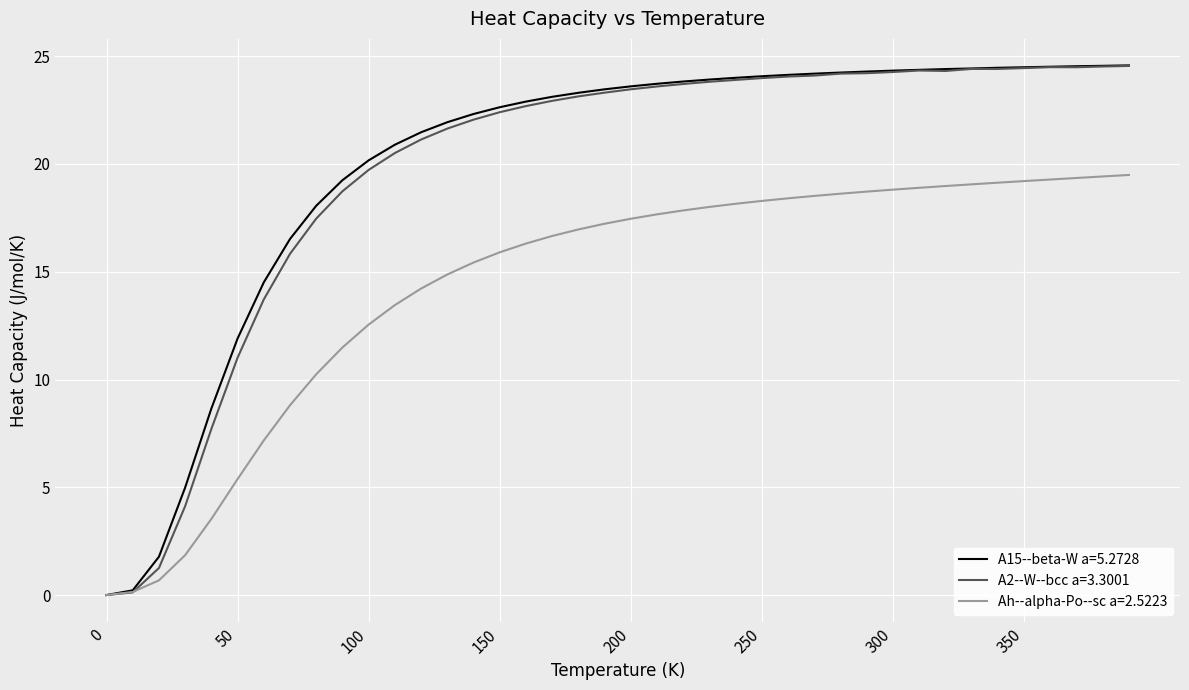

In A2--W--bcc a=3.3001, how many points are lower than both neighbors (excluding endpoints)?

3